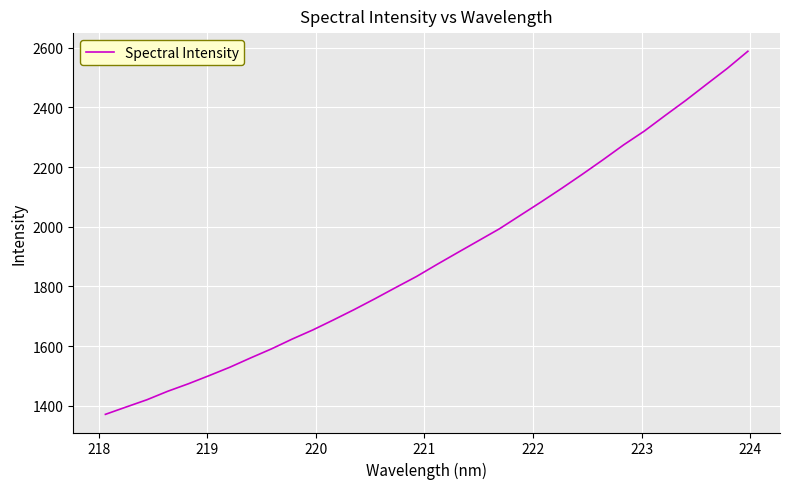

What is the maximum value shown in the chart?

2588.3